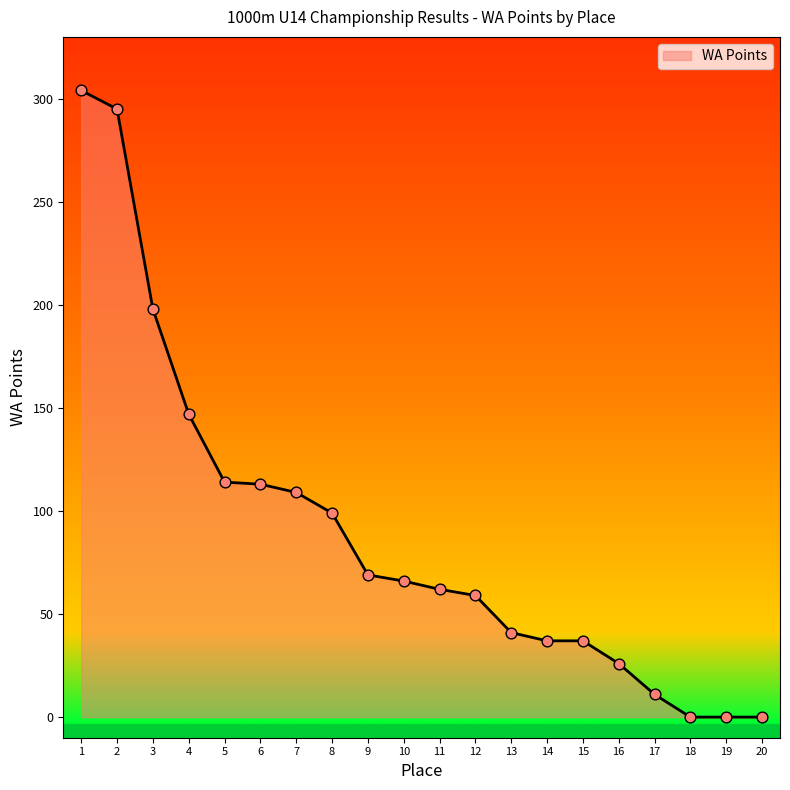

What is the change in value from 1 to 15?

-267